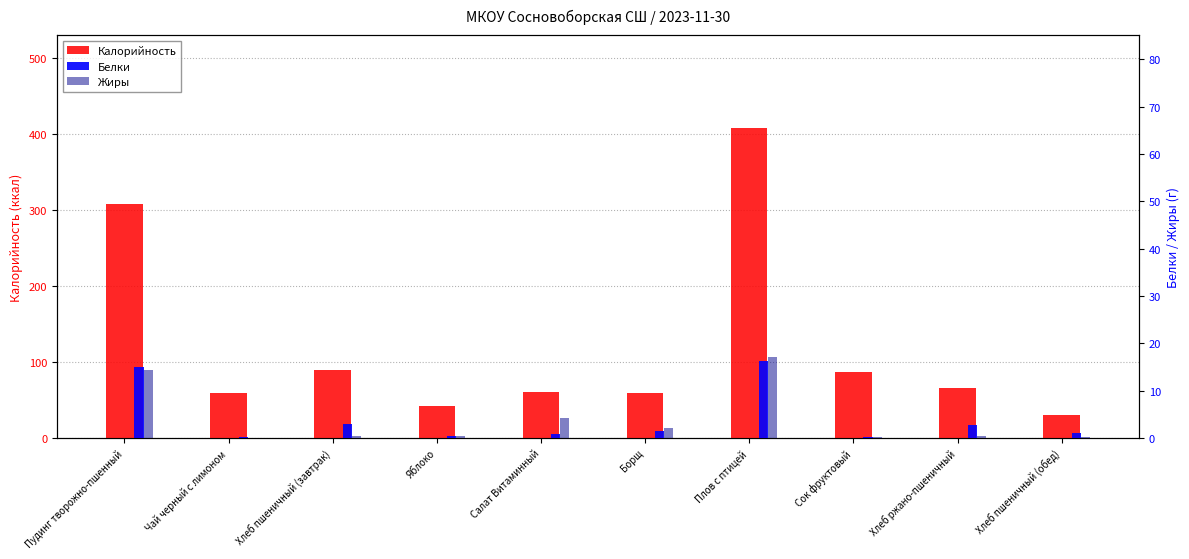

Reading right to left, list all the values displayed in this chart.

Калорийность: 29.6	66.2	86.4	407.6	59.6	60.3	42.0	88.8	58.6	307.3
Белки: 1.0	2.6	0.2	16.1	1.4	0.9	0.4	3.0	0.2	14.9
Жиры: 0.1	0.5	0.3	17.0	2.1	4.2	0.4	0.3	0.1	14.4